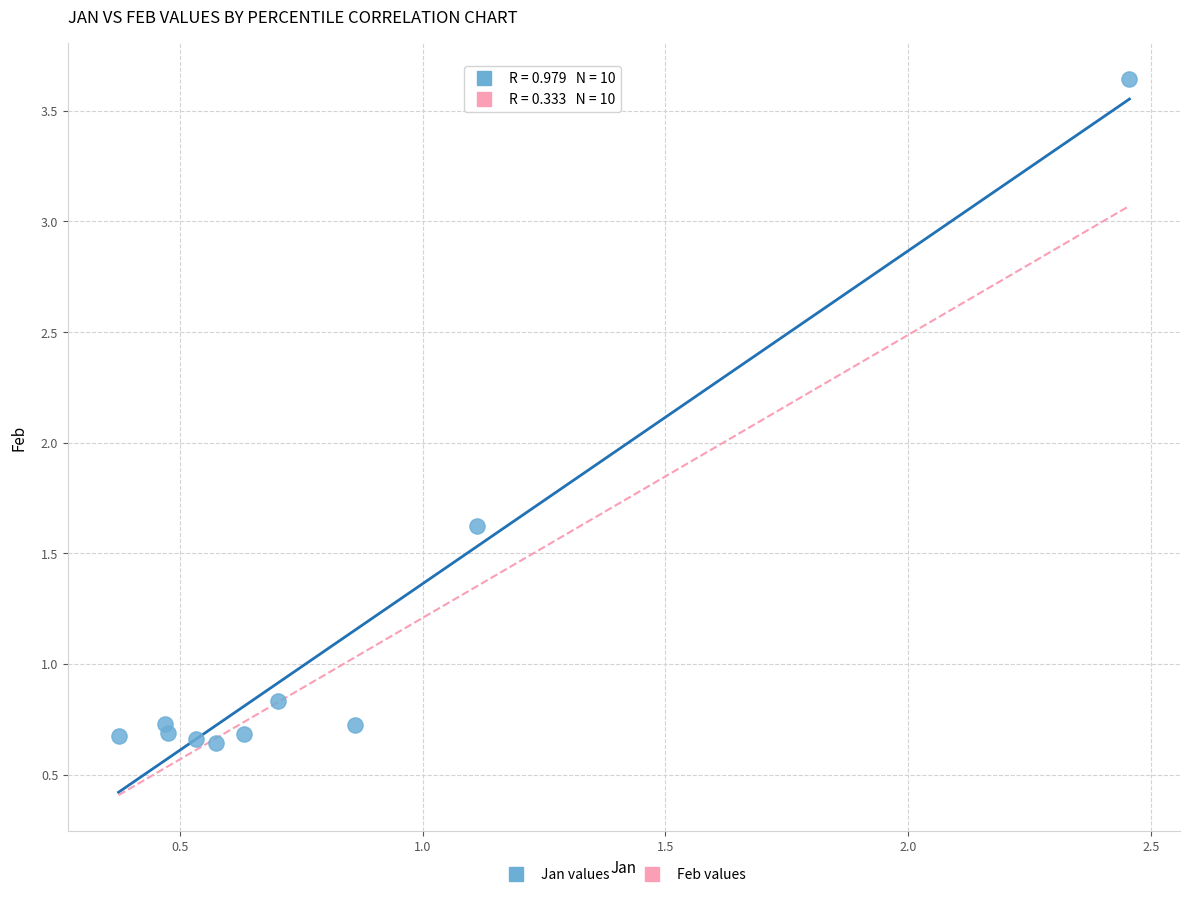

What Y value in the scatter plot is closest to 2?

1.6